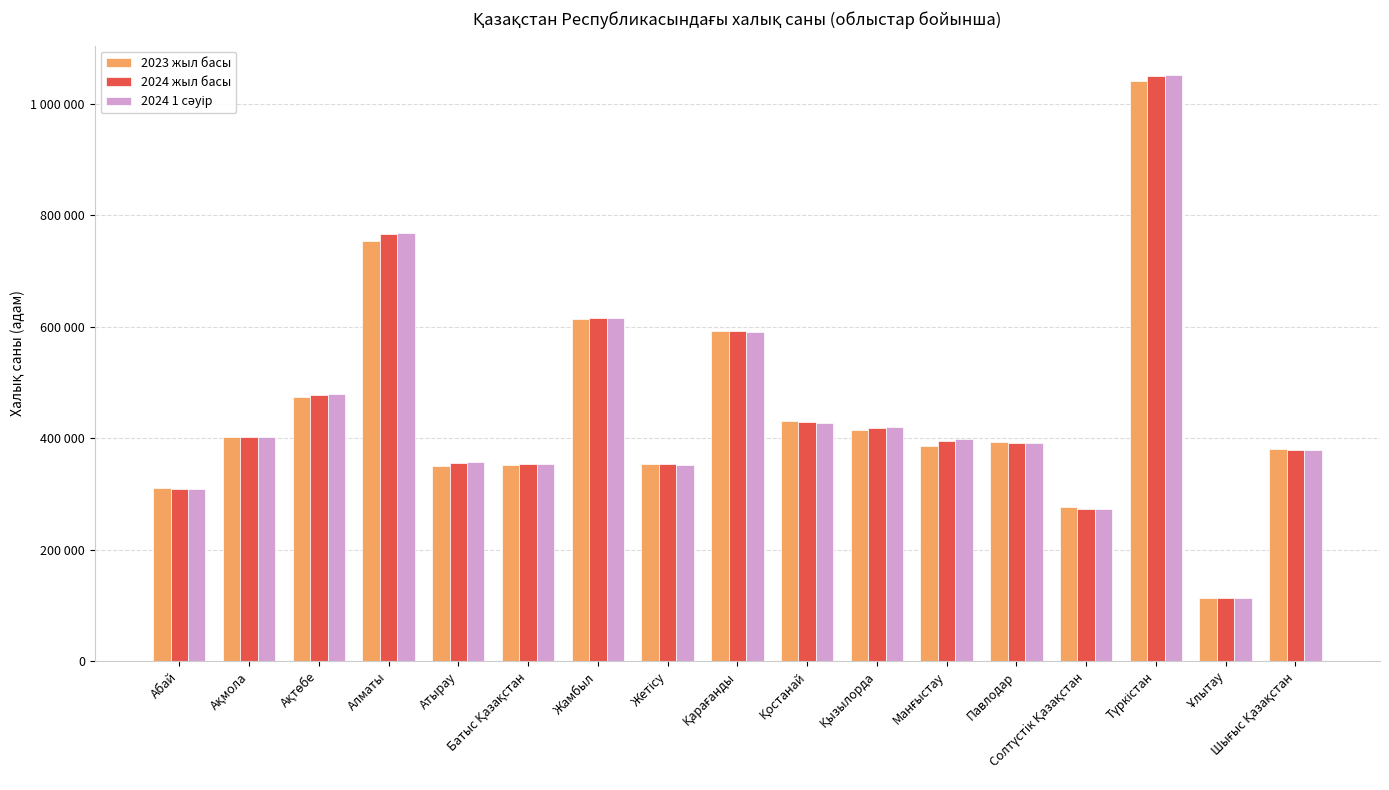

How many data points in 2024 1 сәуір are above 397724?

8